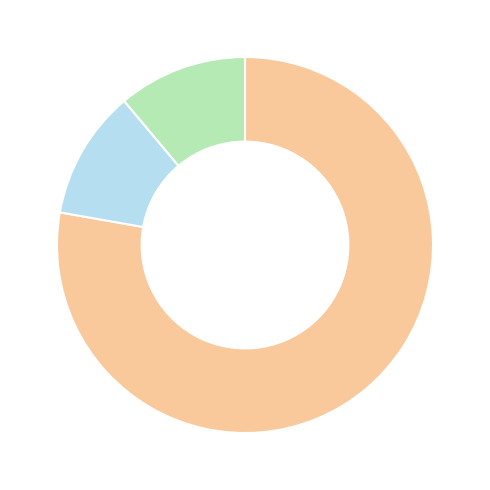

Does any single category account for the majority?

Yes